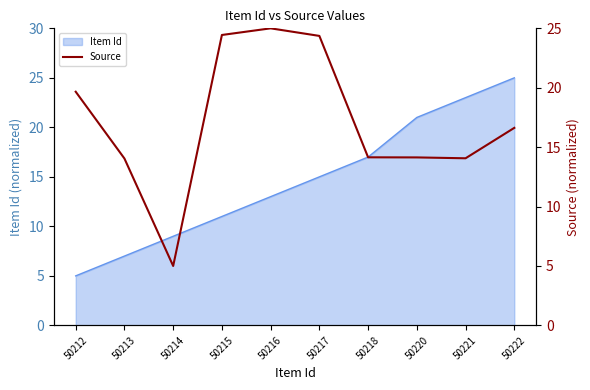

Is it true that Item Id equals 8 at 50222?

False